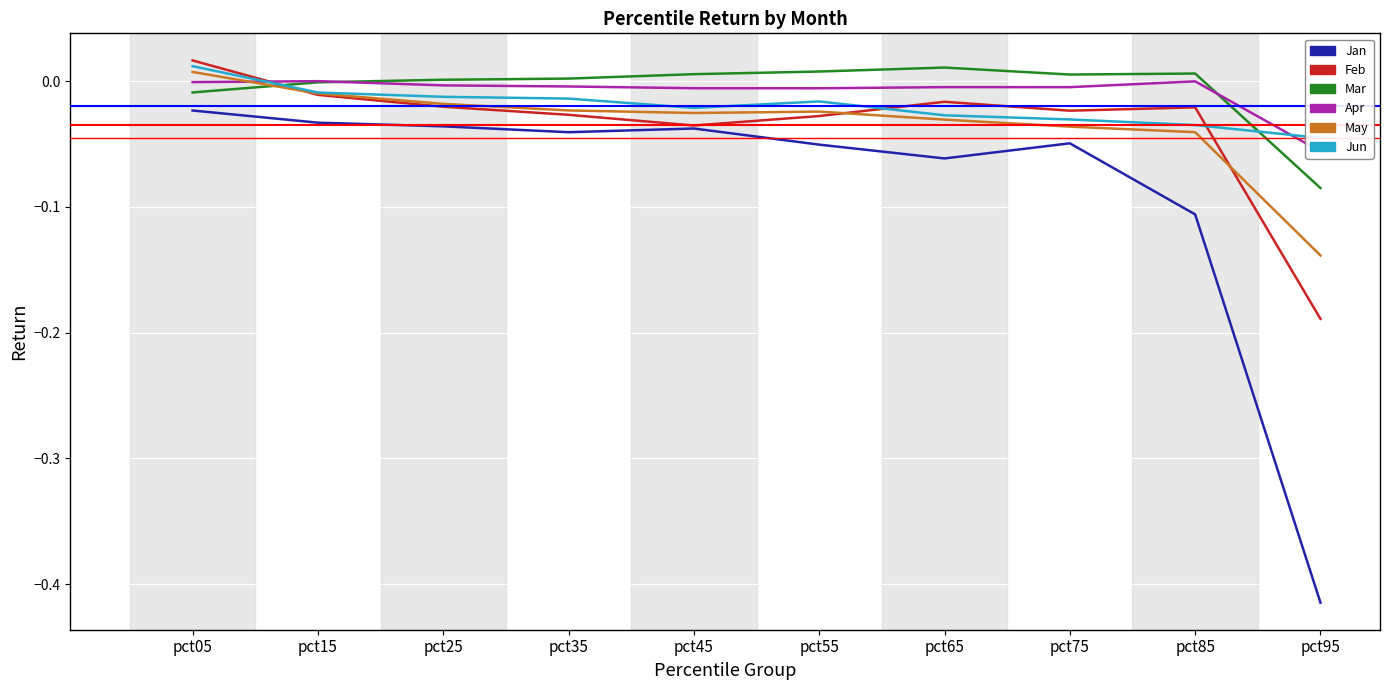

Reading left to right, what are all the values shown in this chart?

Jan: -0.0	-0.0	-0.0	-0.0	-0.0	-0.1	-0.1	-0.0	-0.1	-0.4
Feb: 0.0	-0.0	-0.0	-0.0	-0.0	-0.0	-0.0	-0.0	-0.0	-0.2
Mar: -0.0	-0.0	0.0	0.0	0.0	0.0	0.0	0.0	0.0	-0.1
Apr: -0.0	-0.0	-0.0	-0.0	-0.0	-0.0	-0.0	-0.0	-0.0	-0.1
May: 0.0	-0.0	-0.0	-0.0	-0.0	-0.0	-0.0	-0.0	-0.0	-0.1
Jun: 0.0	-0.0	-0.0	-0.0	-0.0	-0.0	-0.0	-0.0	-0.0	-0.0